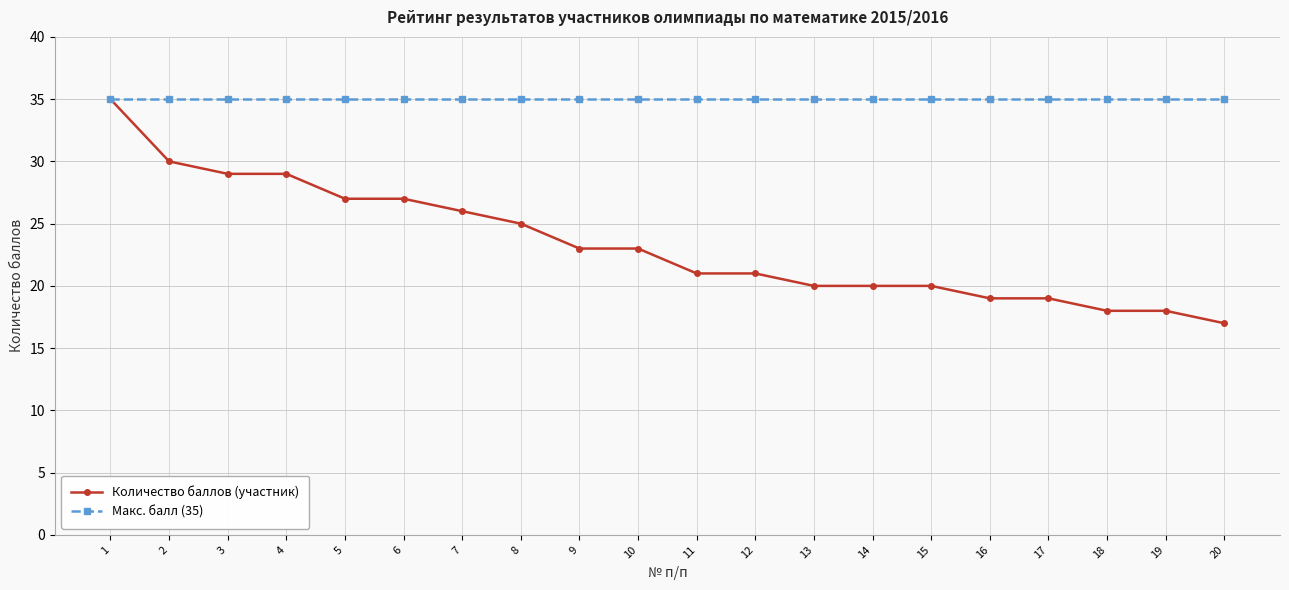

Rank the series by their average value, from highest to lowest.

Макс. балл (35), Количество баллов (участник)